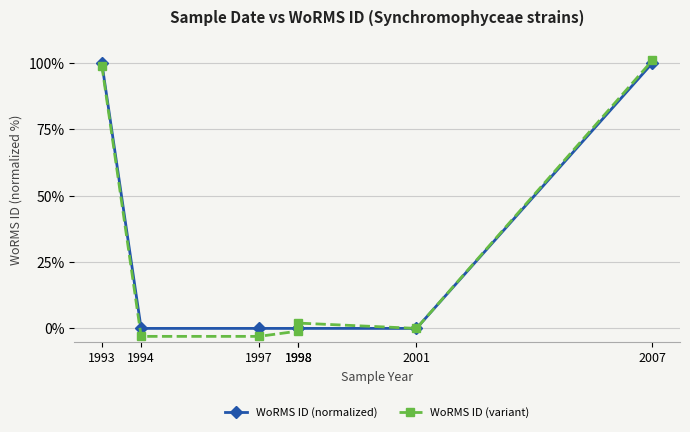

What value does the WoRMS ID (variant) series have at 1994?

-3